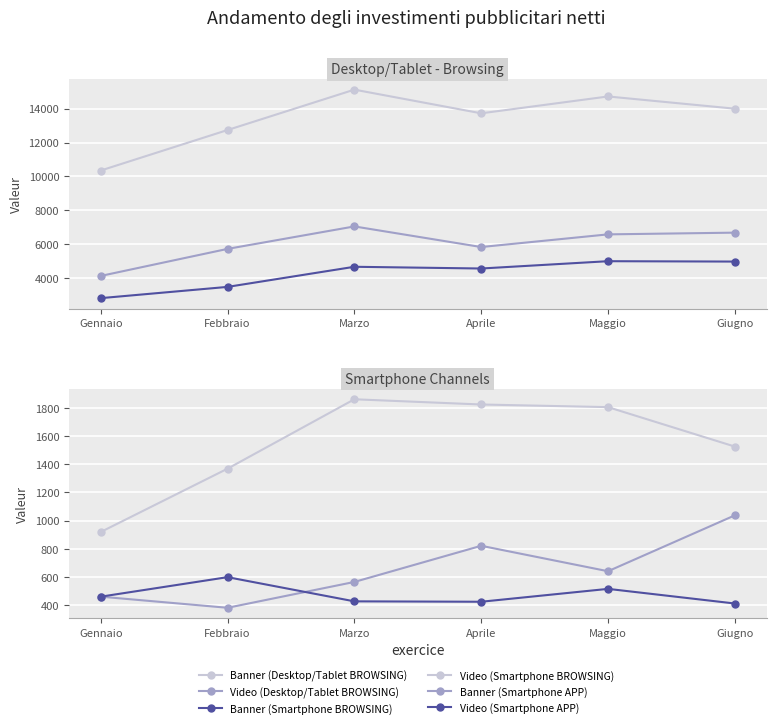

In Banner (Smartphone BROWSING), how many points are lower than both neighbors (excluding endpoints)?

1